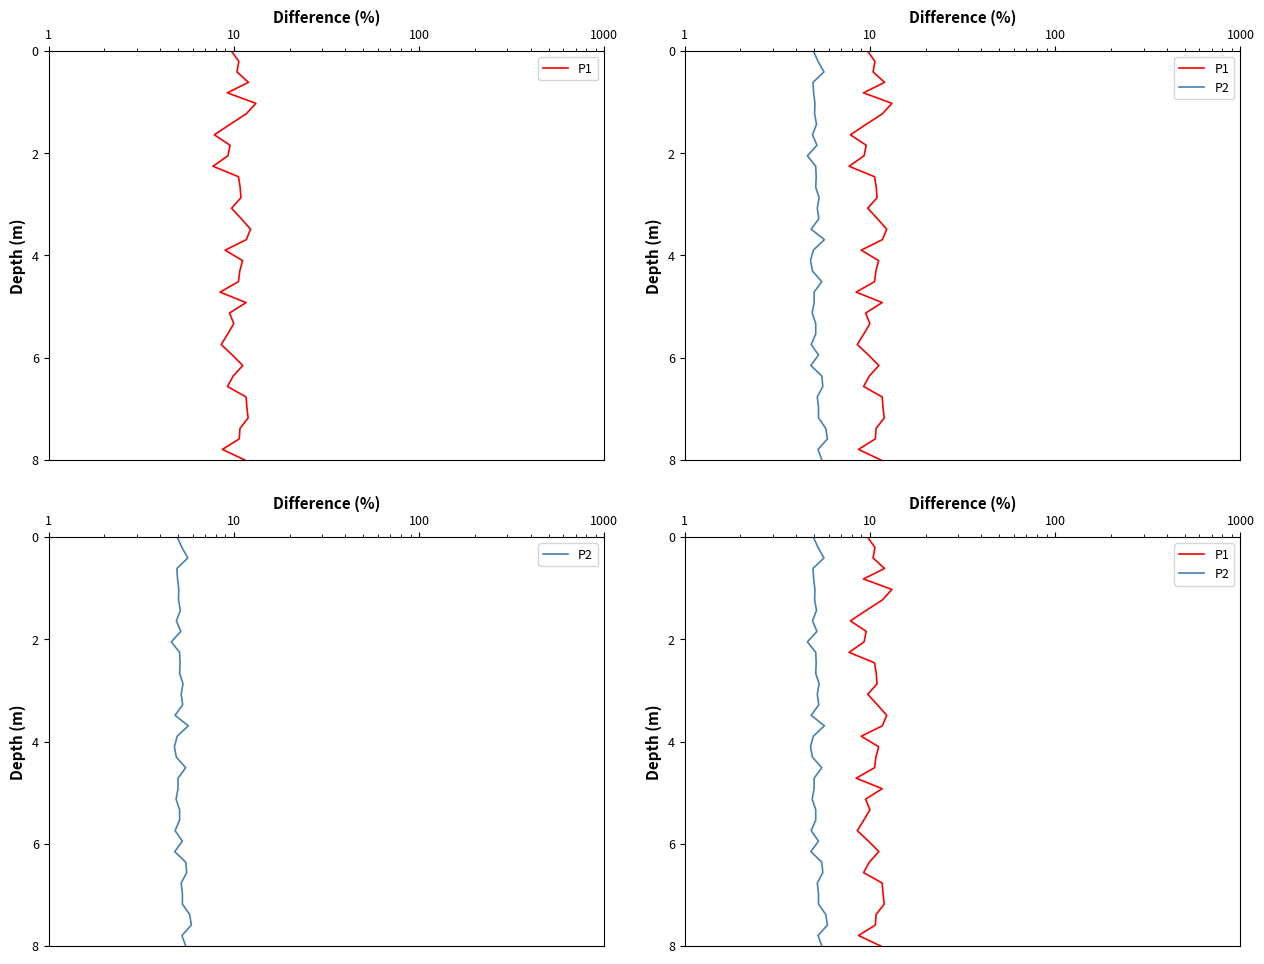

How many values in P2 are above zero?

39